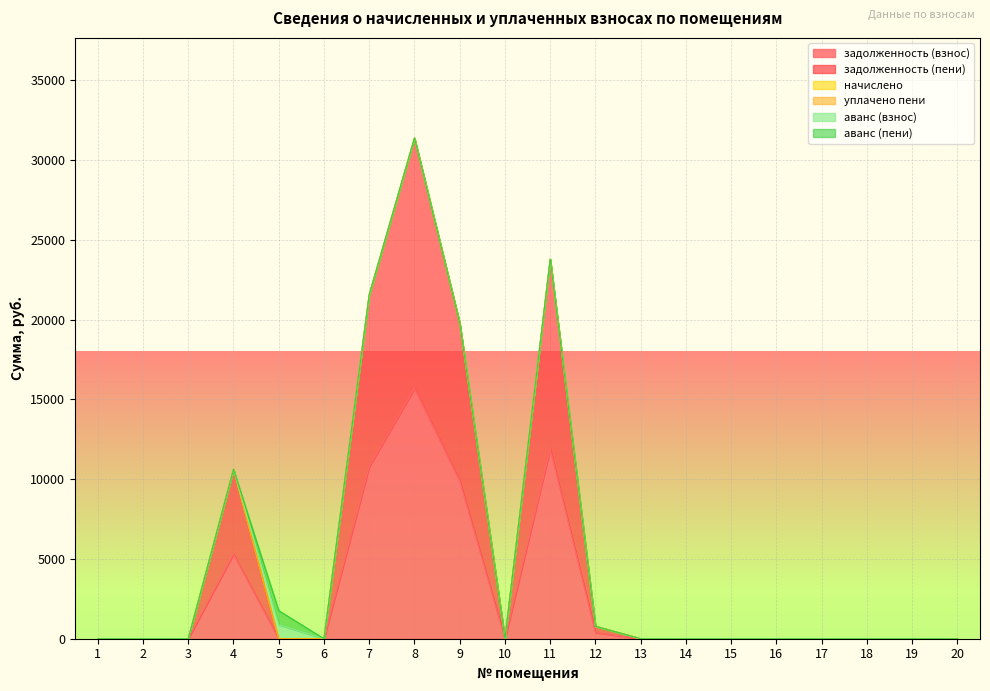

At which label does аванс (пени) reach its minimum?

1